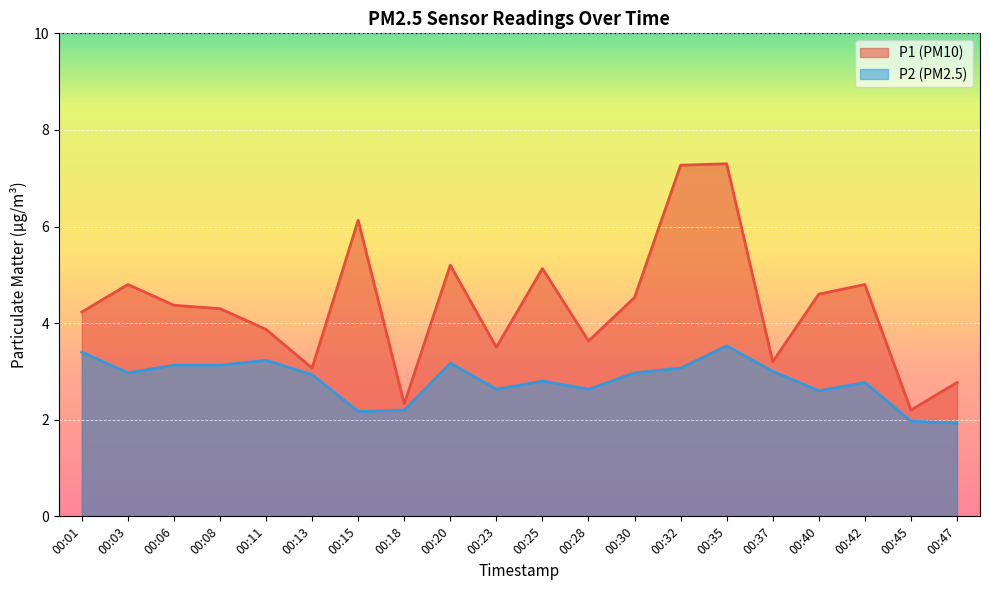

At which category does the chart reach its peak across all series?

00:35